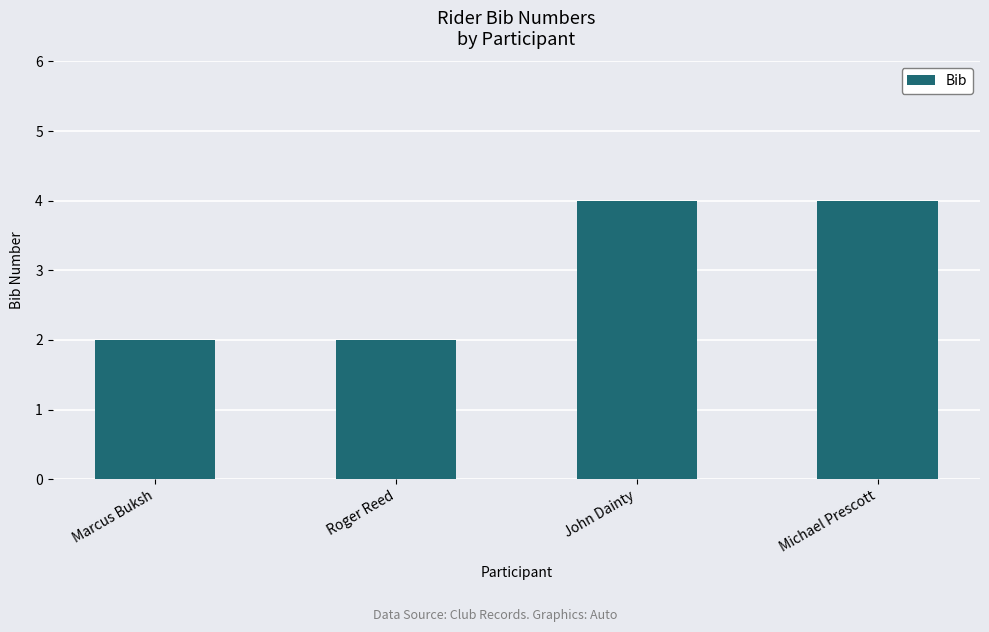

What position from the left is Marcus Buksh?

1